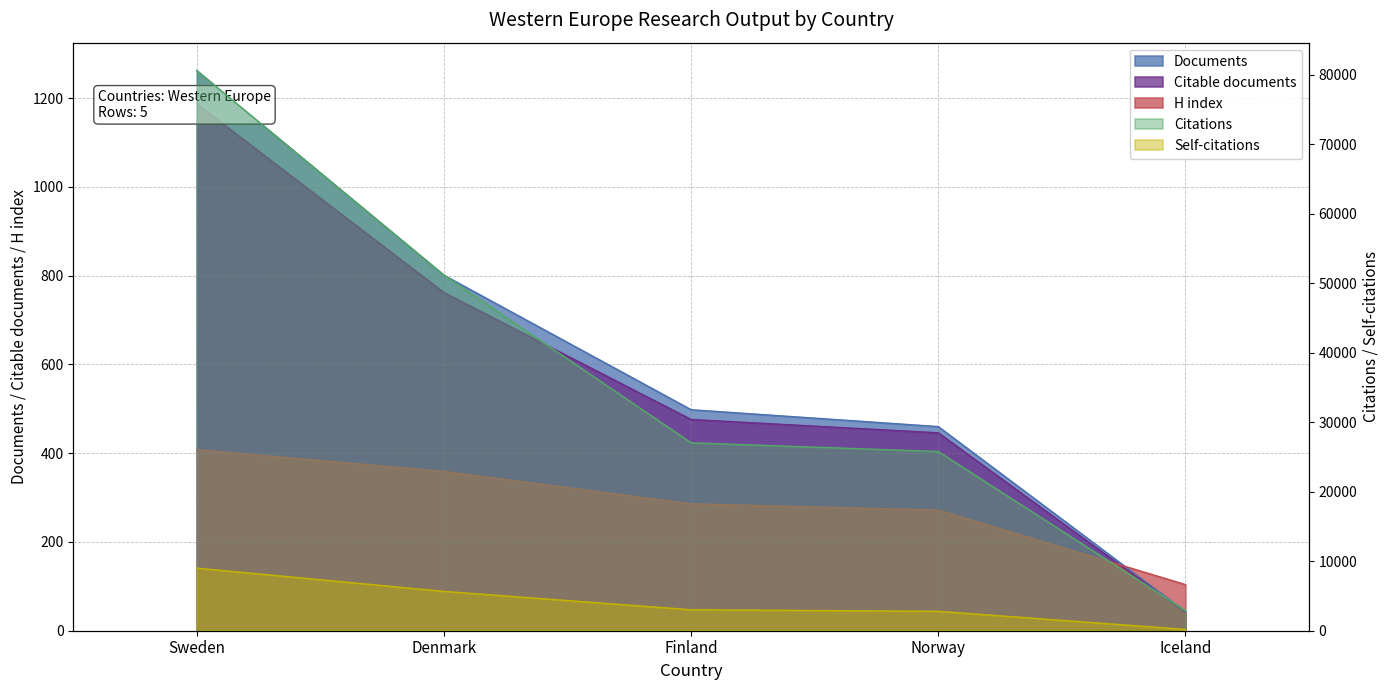

What is the spread (max minus min) of values at Sweden?

80148